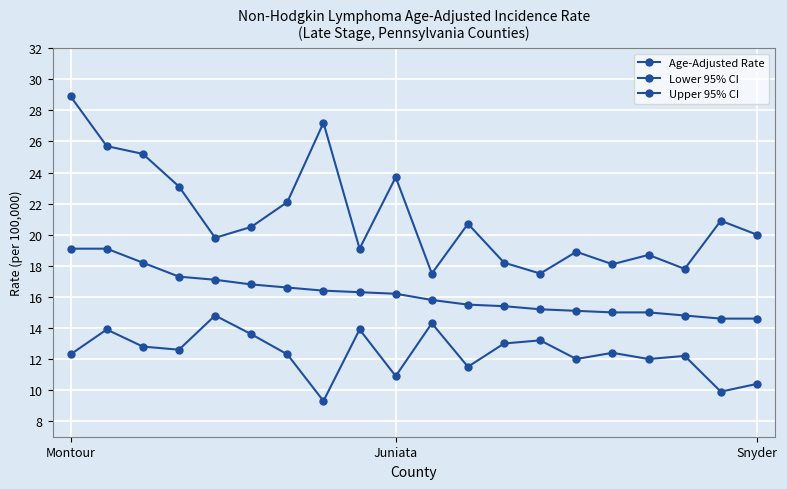

How many series are shown in this chart?

3